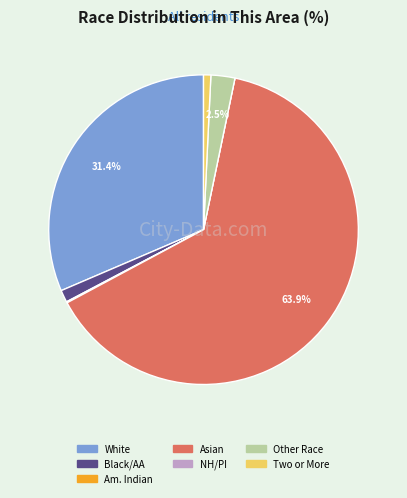

Does any single category account for the majority?

Yes